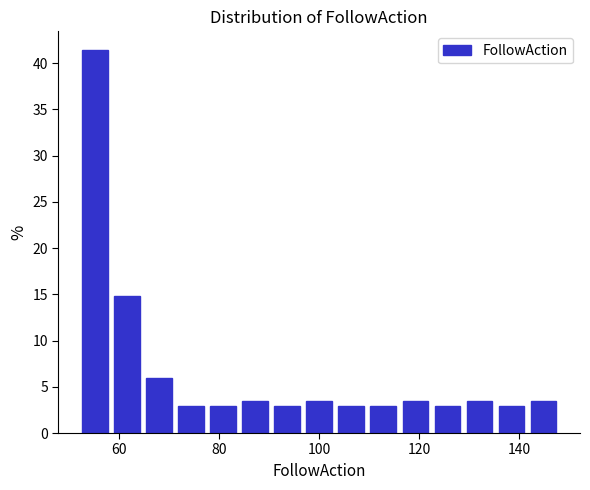

Read against the x-axis, roughly where is the centre of the tallest bar?

56